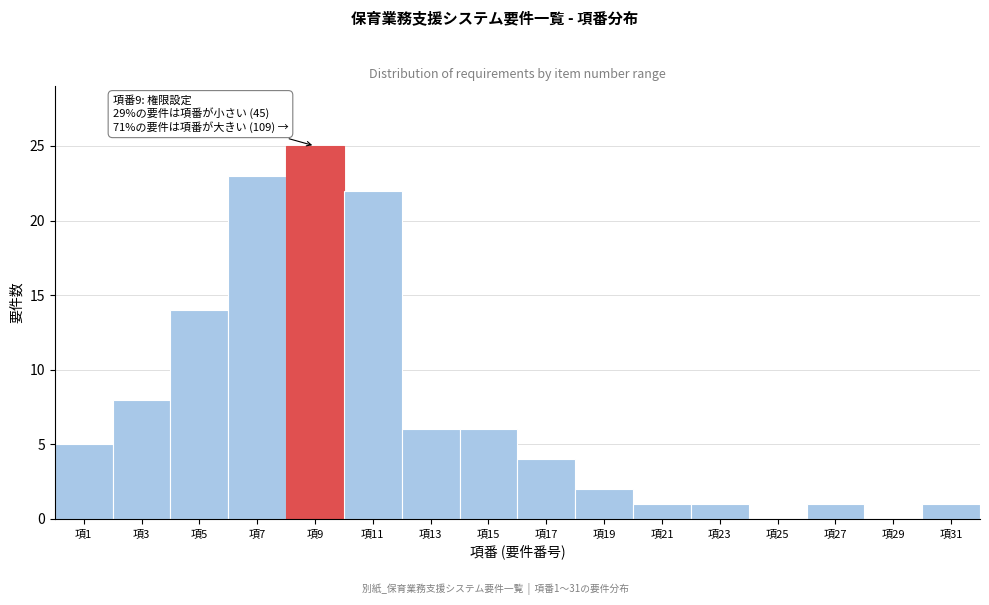

Reading left to right, what are all the values shown in this chart?

項1=5	項3=8	項5=14	項7=23	項9=25	項11=22	項13=6	項15=6	項17=4	項19=2	項21=1	項23=1	項25=0	項27=1	項29=0	項31=1